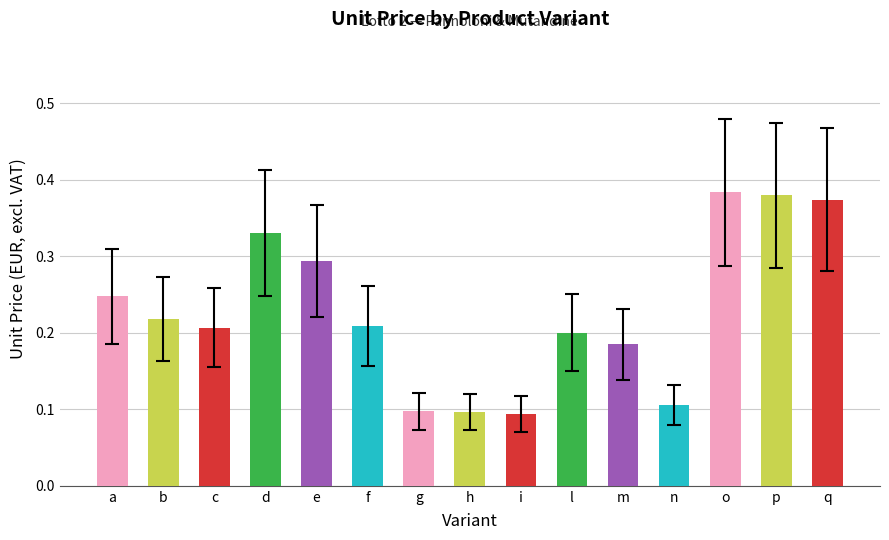

How many values are between 0 and 1?

15